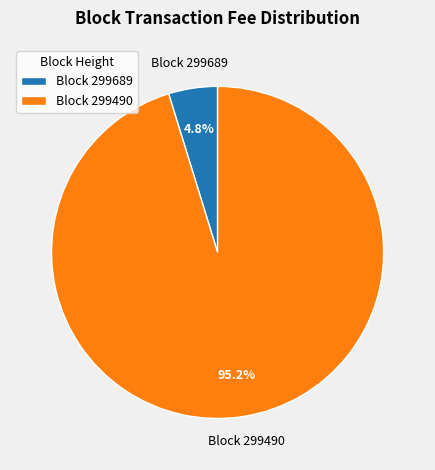

What percentage do Block 299689 and Block 299490 together represent?

100.0%